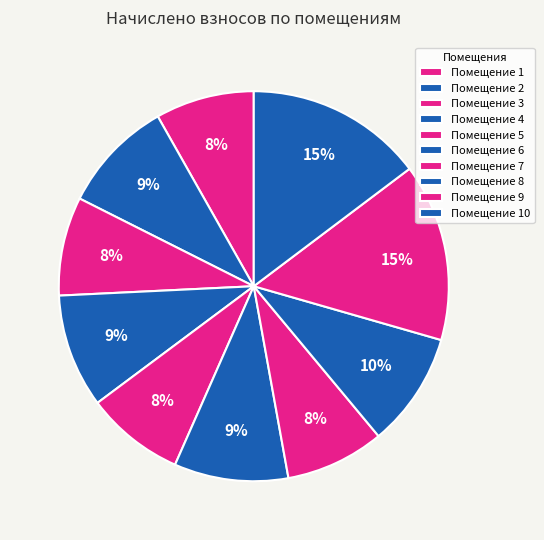

How many slices are in this pie chart?

10